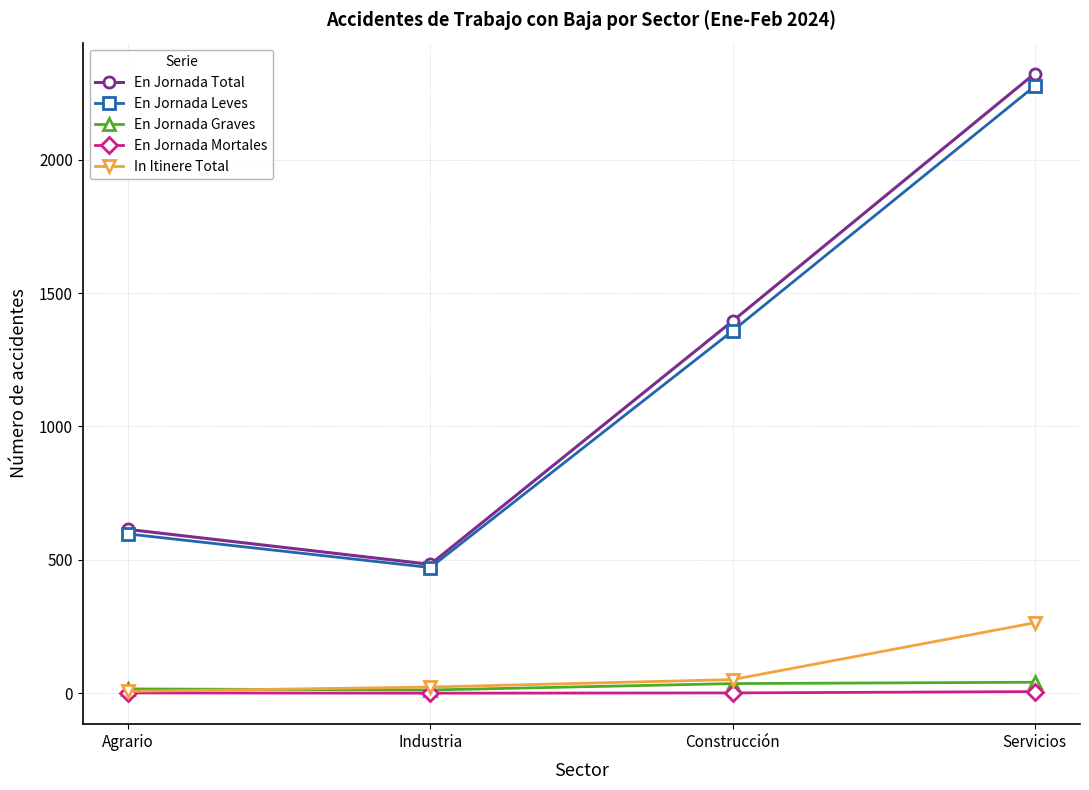

True or false: En Jornada Leves and En Jornada Mortales intersect in this chart.

False